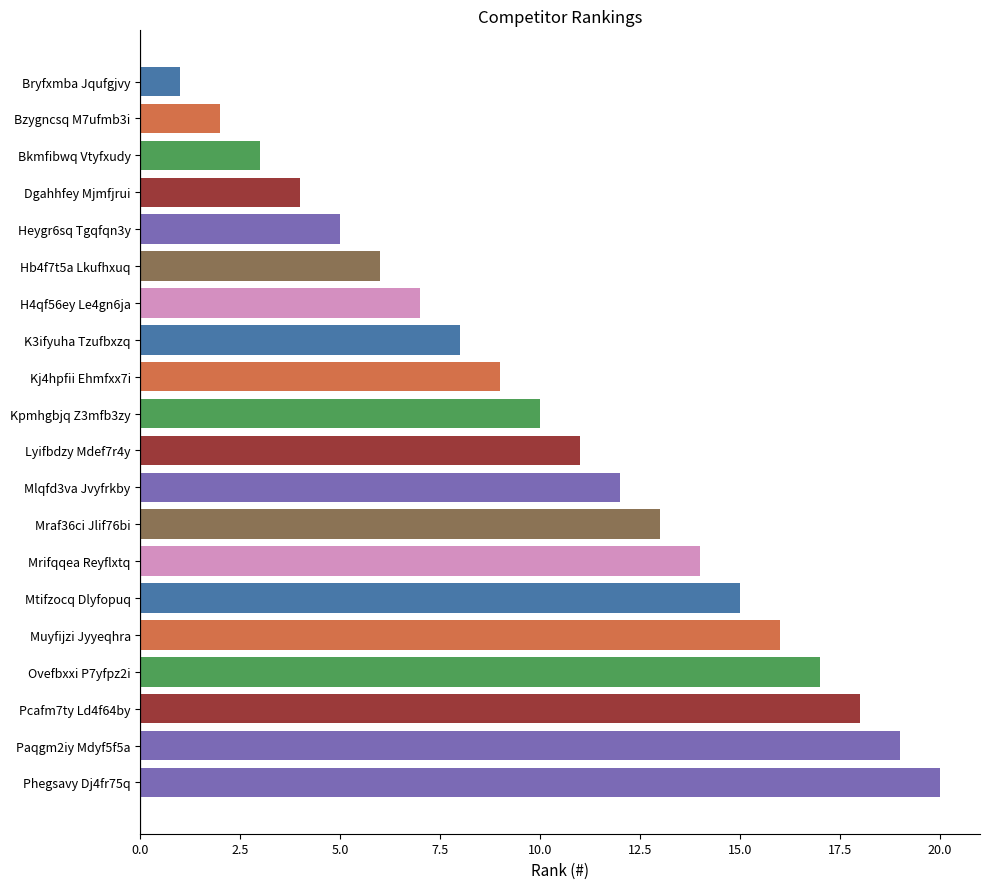

True or false: the data shows 8 at K3ifyuha Tzufbxzq.

True